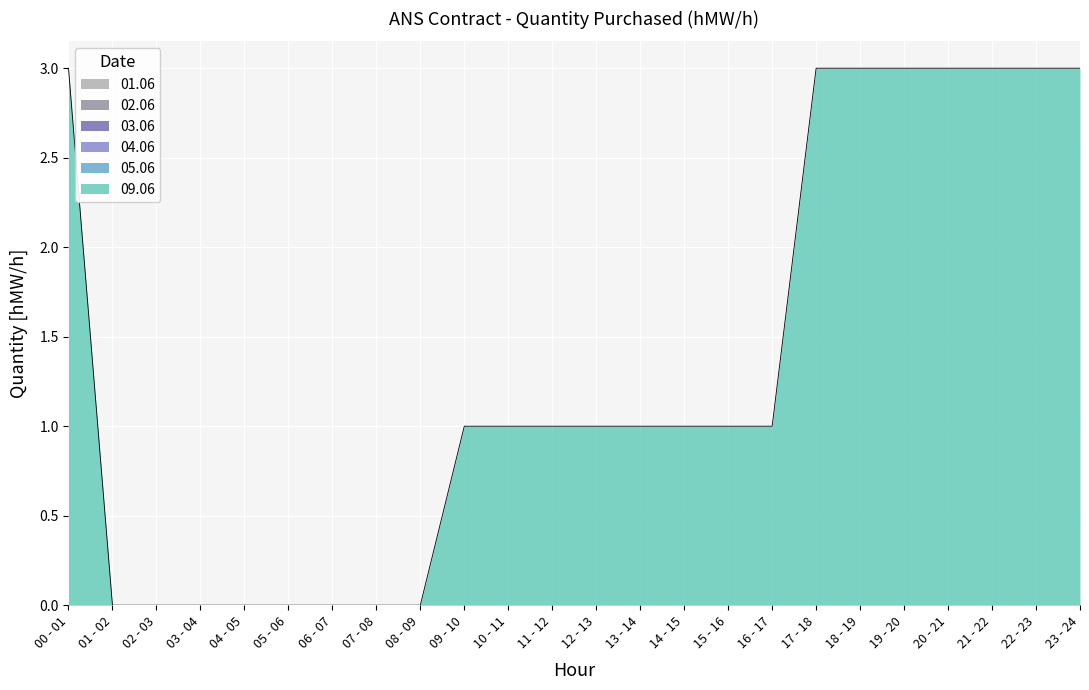

Does the chart display data point markers on the line(s)?

No